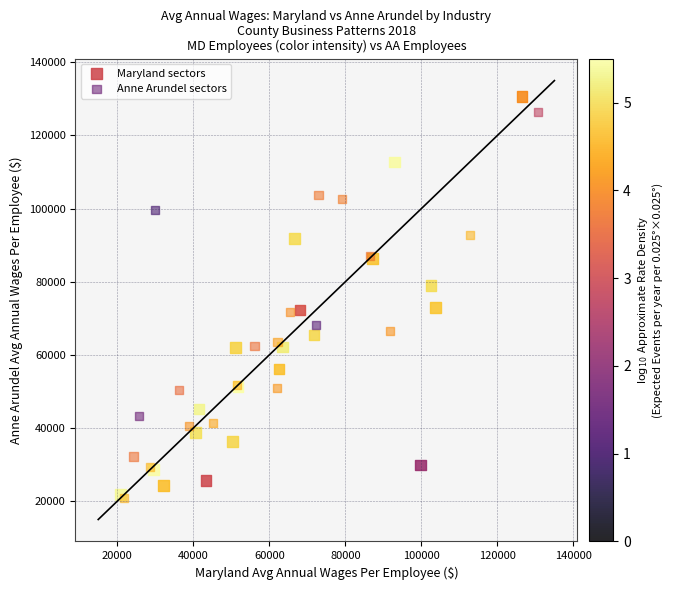

Which series has the largest Y range (max minus min)?

Maryland sectors